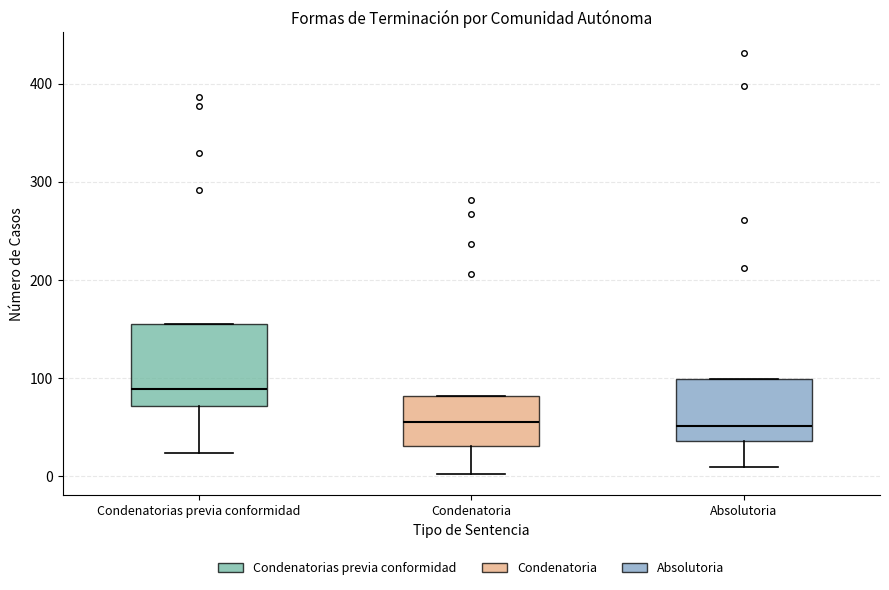

Comparing the boxes themselves (not the whiskers), which one is the tallest?

Condenatorias previa conformidad